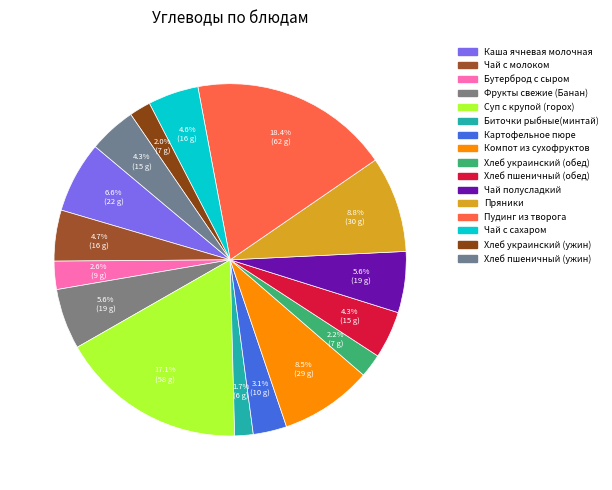

What is the change in value from Суп с крупой (горох) to Хлеб пшеничный (ужин)?

-43.5